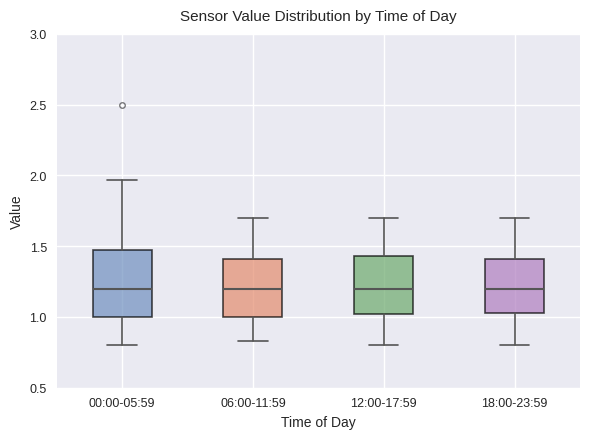

Reading left to right, read every box against the y-axis: the position of its median line, the range the box covers, and the ends of its whiskers. The values are not printed on the chart, so give them approximately, as read against the axis.

00:00-05:59: median 1.20, box 1.00 to 1.45, whiskers 0.80 to 1.95
06:00-11:59: median 1.20, box 1.00 to 1.40, whiskers 0.85 to 1.70
12:00-17:59: median 1.20, box 1.00 to 1.45, whiskers 0.80 to 1.70
18:00-23:59: median 1.20, box 1.05 to 1.40, whiskers 0.80 to 1.70